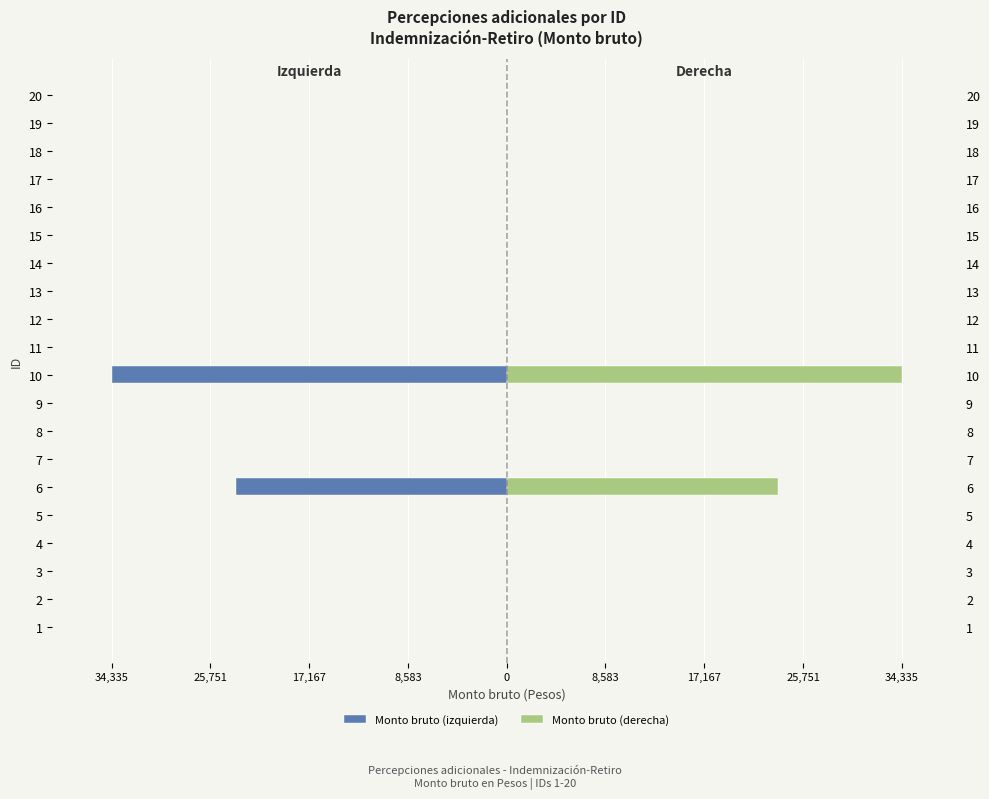

Which series has the largest range (max minus min)?

Monto bruto (izquierda)